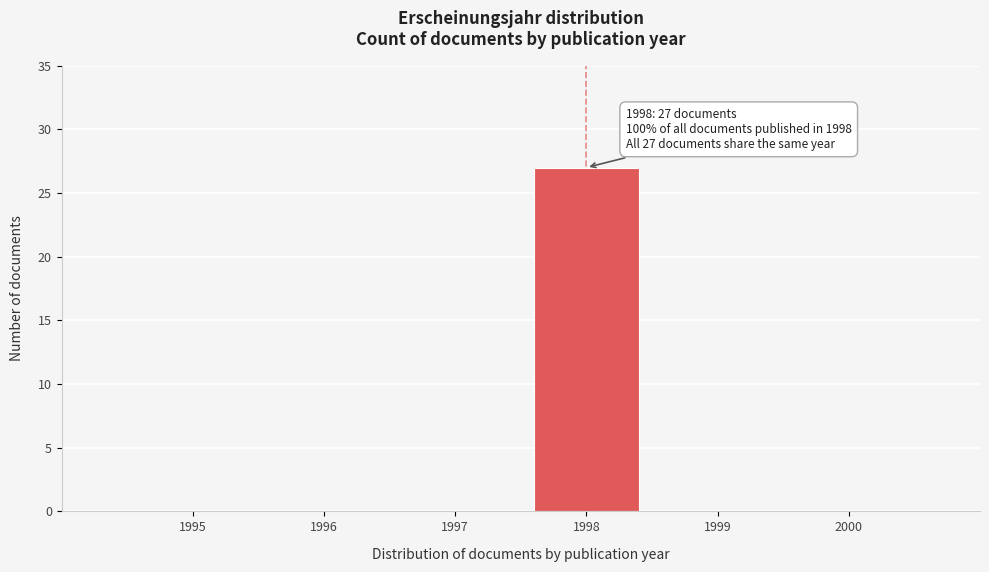

Reading left to right, what are all the values shown in this chart?

1995=0	1996=0	1997=0	1998=27	1999=0	2000=0